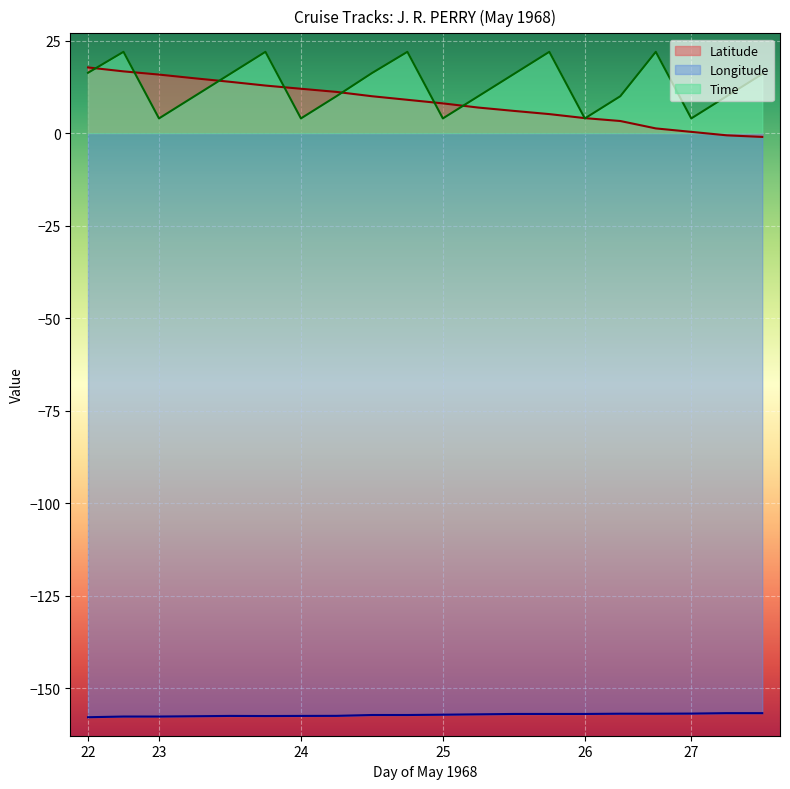

True or false: Longitude and Time intersect in this chart.

False